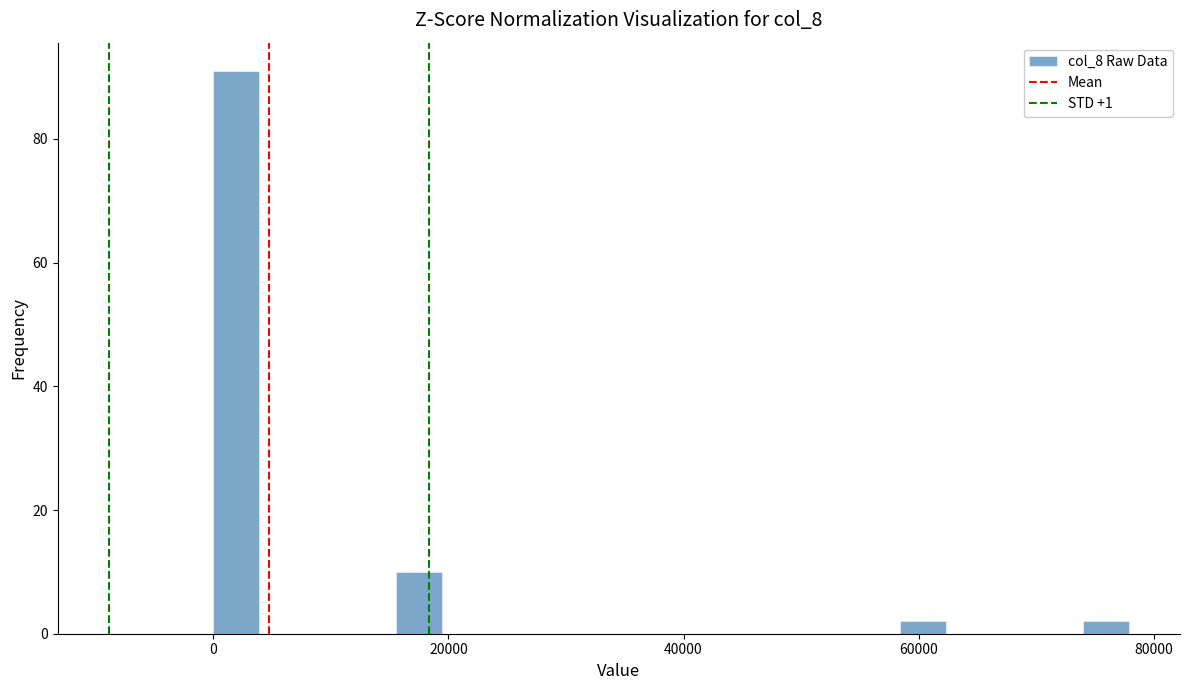

Read against the x-axis, roughly where is the centre of the tallest bar?

2000